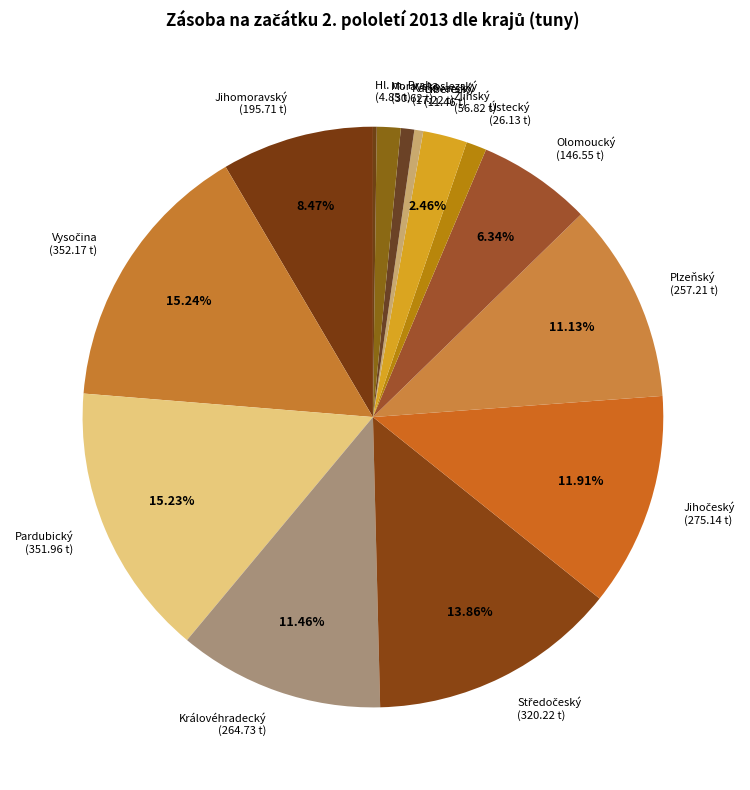

Which has a higher value, Liberecký or Pardubický?

Pardubický